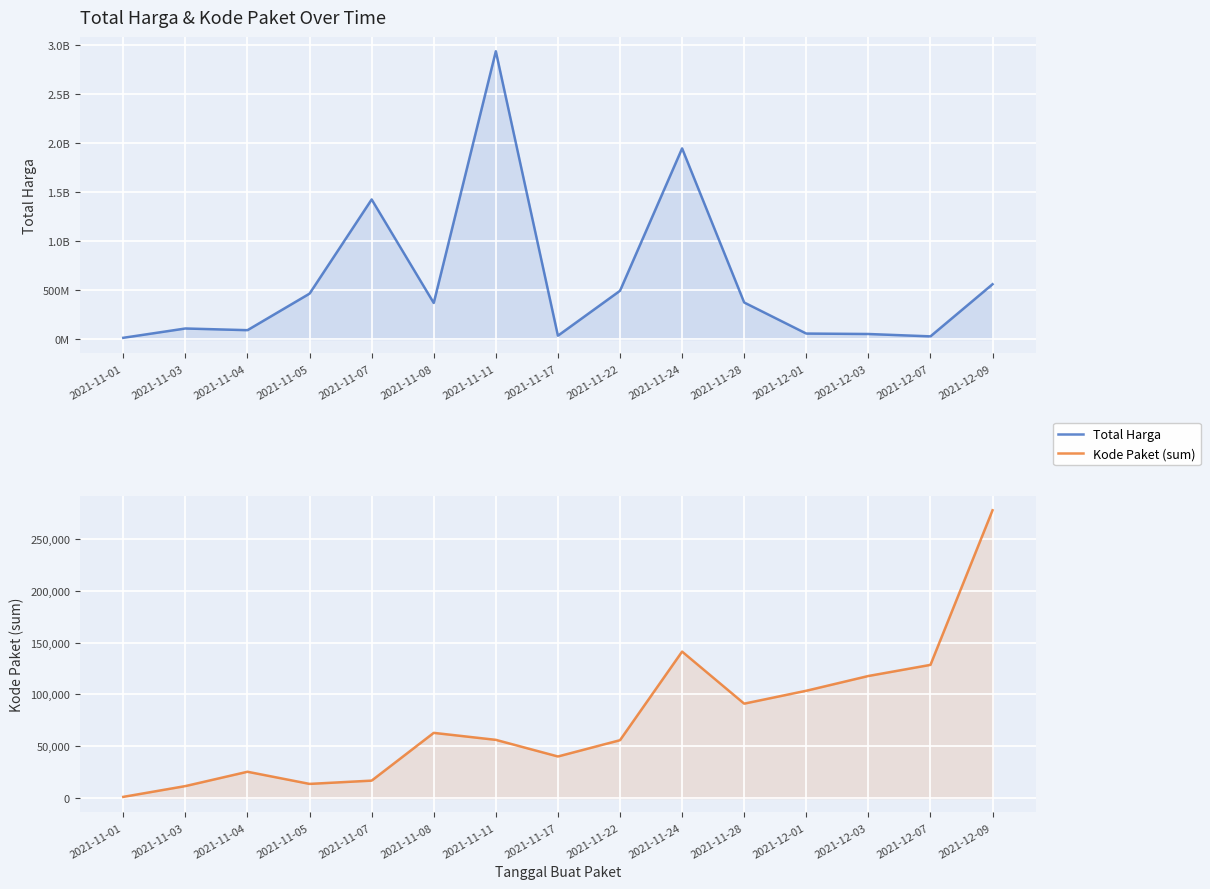

True or false: Total Harga has a value of 715579101 at 2021-11-07.

False